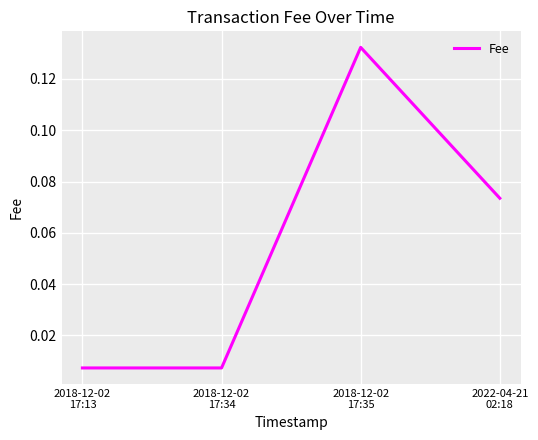

True or false: the data has more than 2 interior local peaks.

False